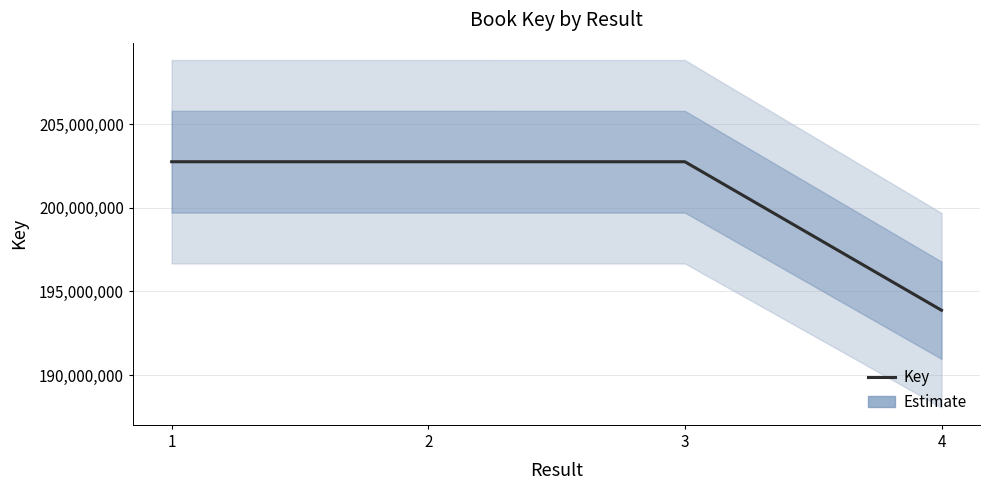

At which category does the chart reach its minimum across all series?

4